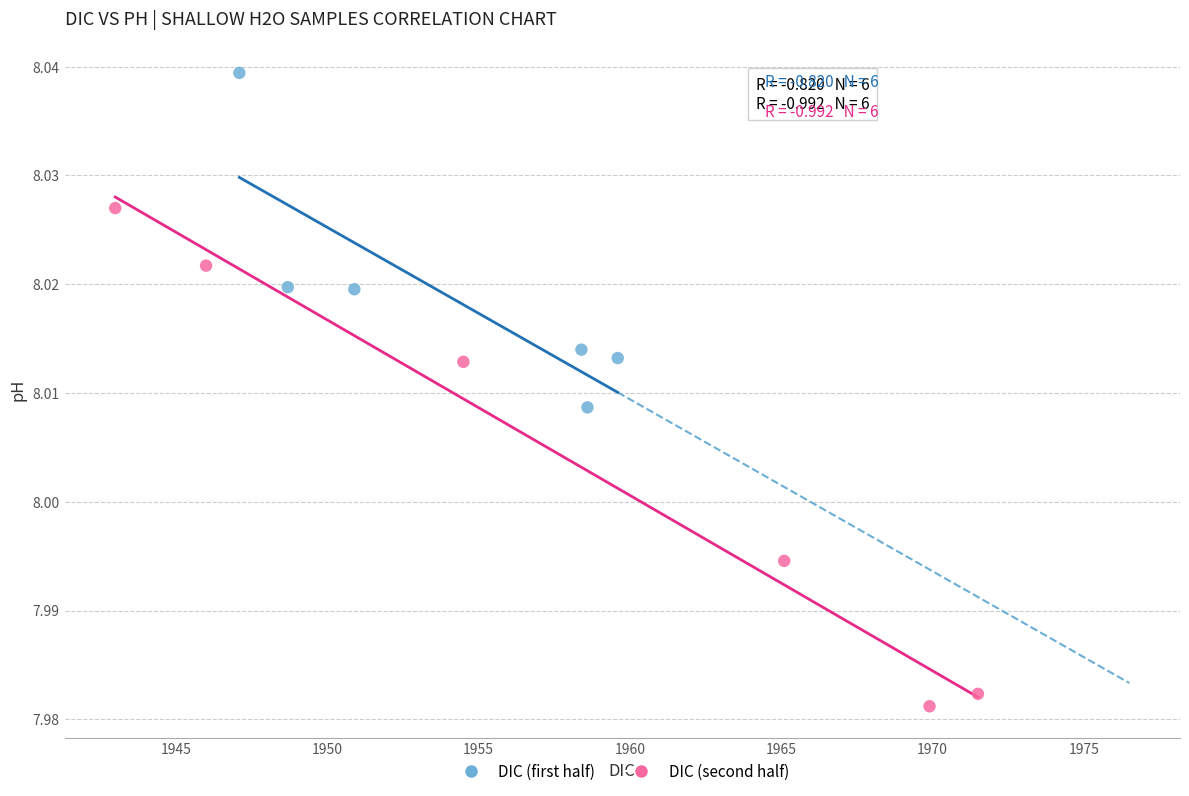

Which series has the largest Y range (max minus min)?

DIC (second half)